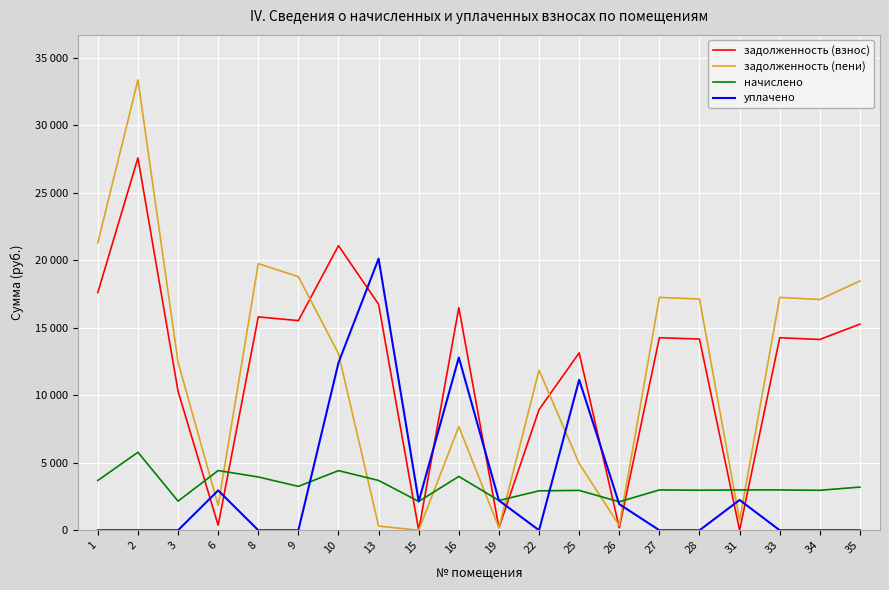

Where does the начислено series first go above 2986?

1